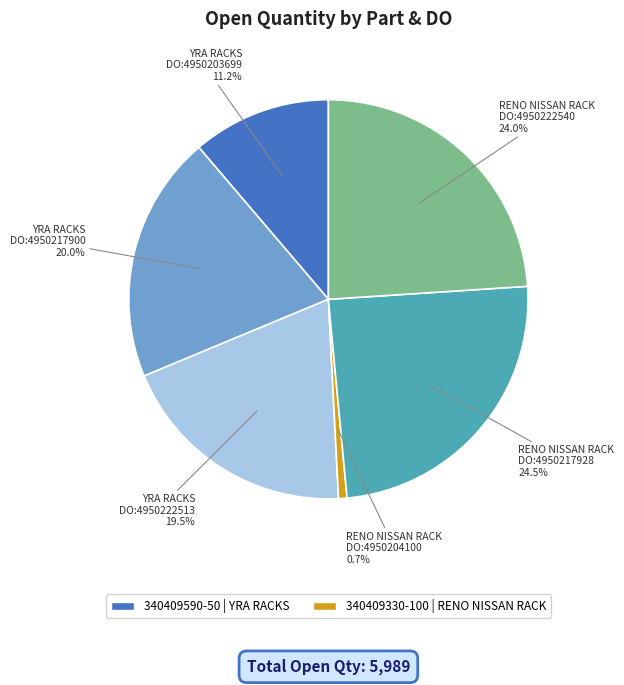

Does any single category account for the majority?

No